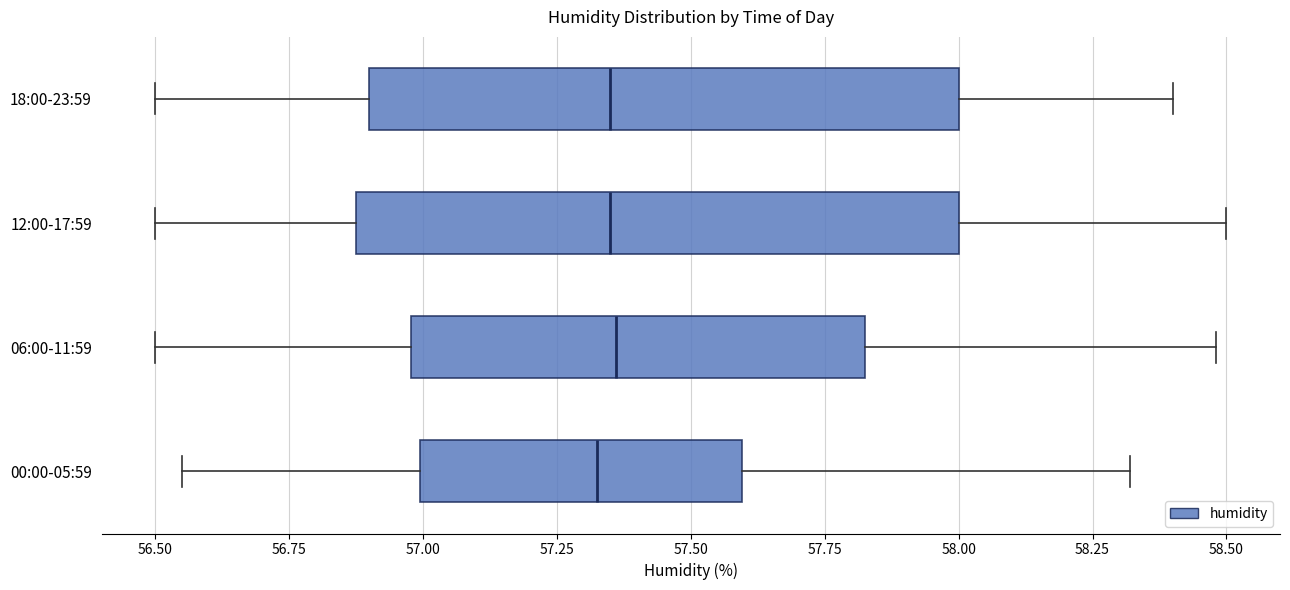

Where does the right whisker of the box for 12:00-17:59 end on the x-axis? The values are not printed on the chart, so give them approximately, as read against the axis.

58.50